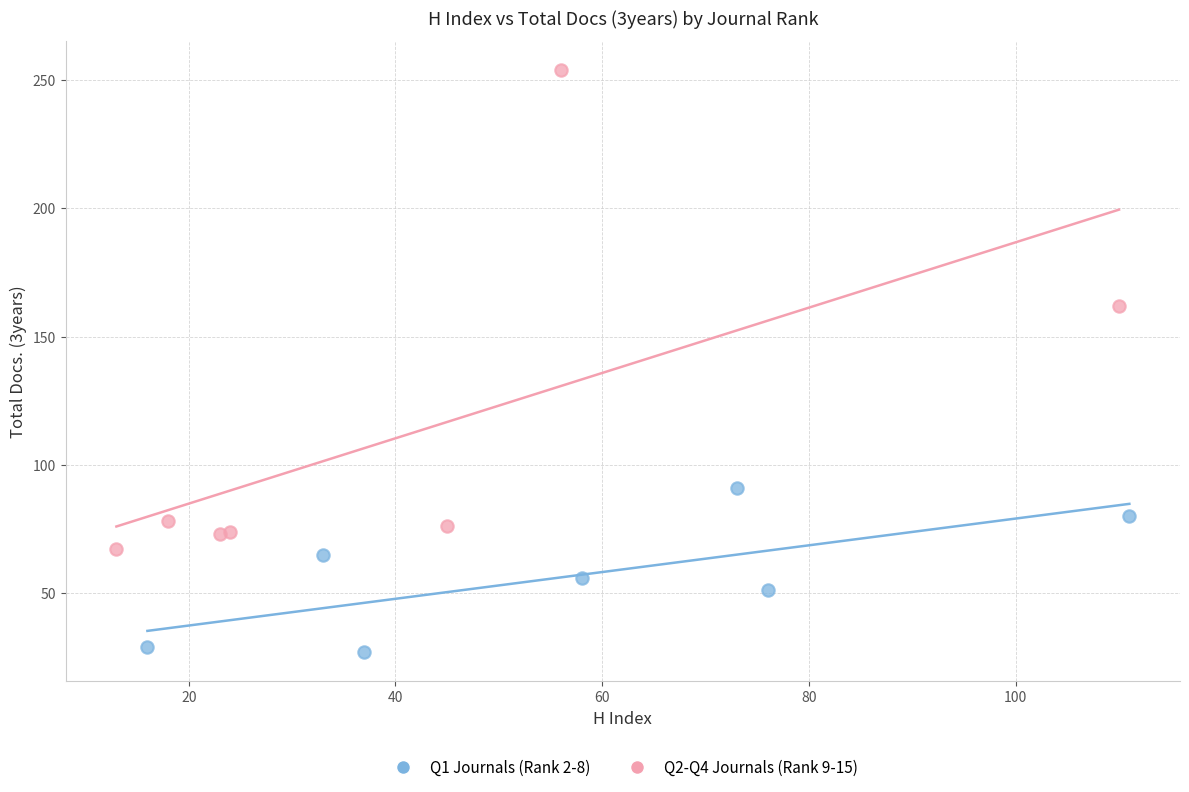

Which series contains the lowest Y value?

Q1 Journals (Rank 2-8)